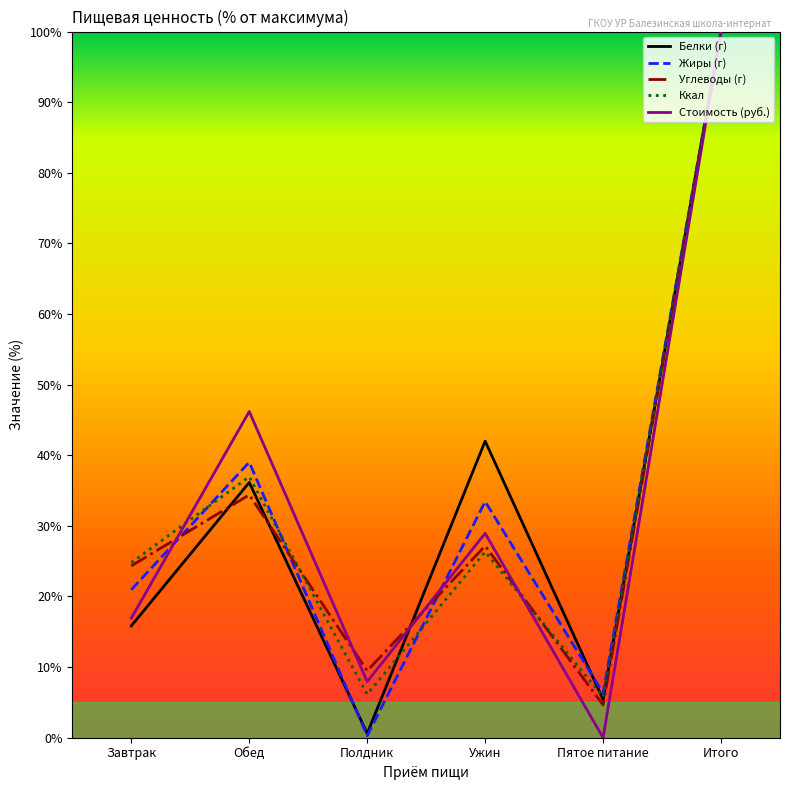

Is it true that Углеводы (г) equals 20.1 at Итого?

False